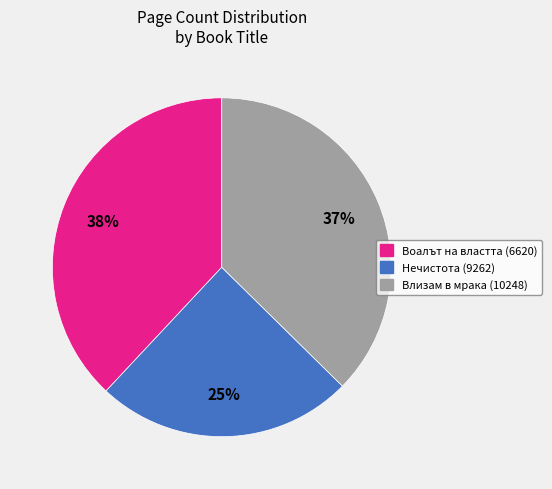

True or false: Нечистота (9262) accounts for 12% of the total.

False